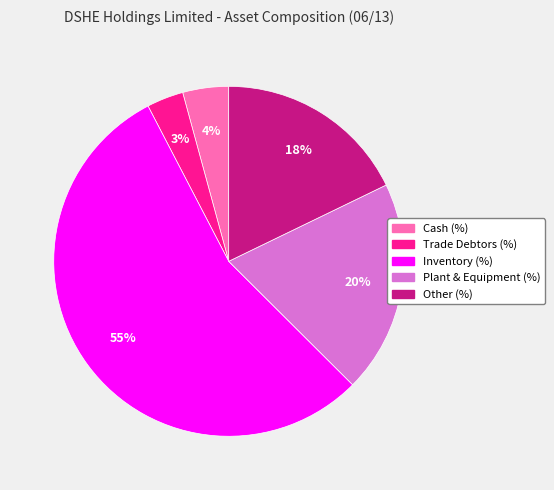

Is it true that Cash (%) is 14% of the pie?

False